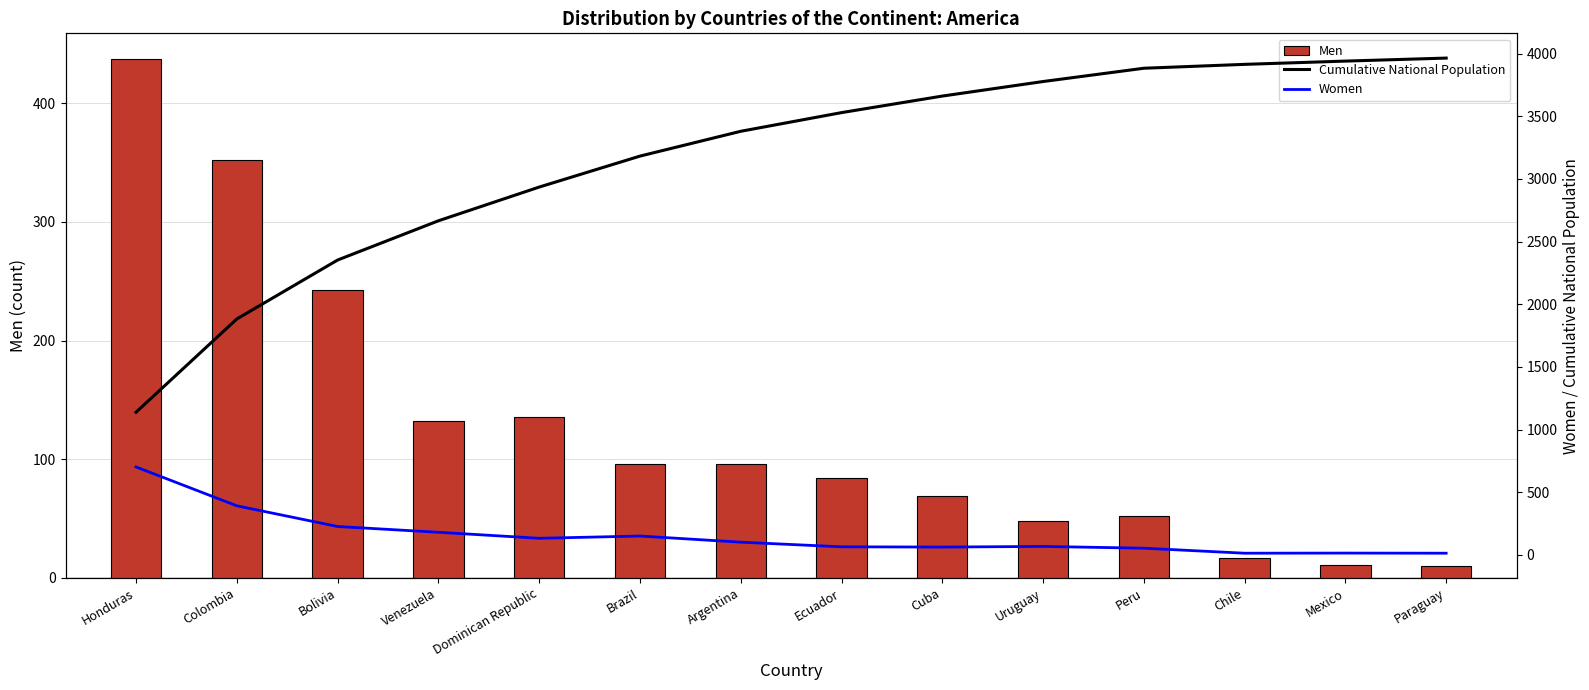

How many data points in Men are less than 96?

7